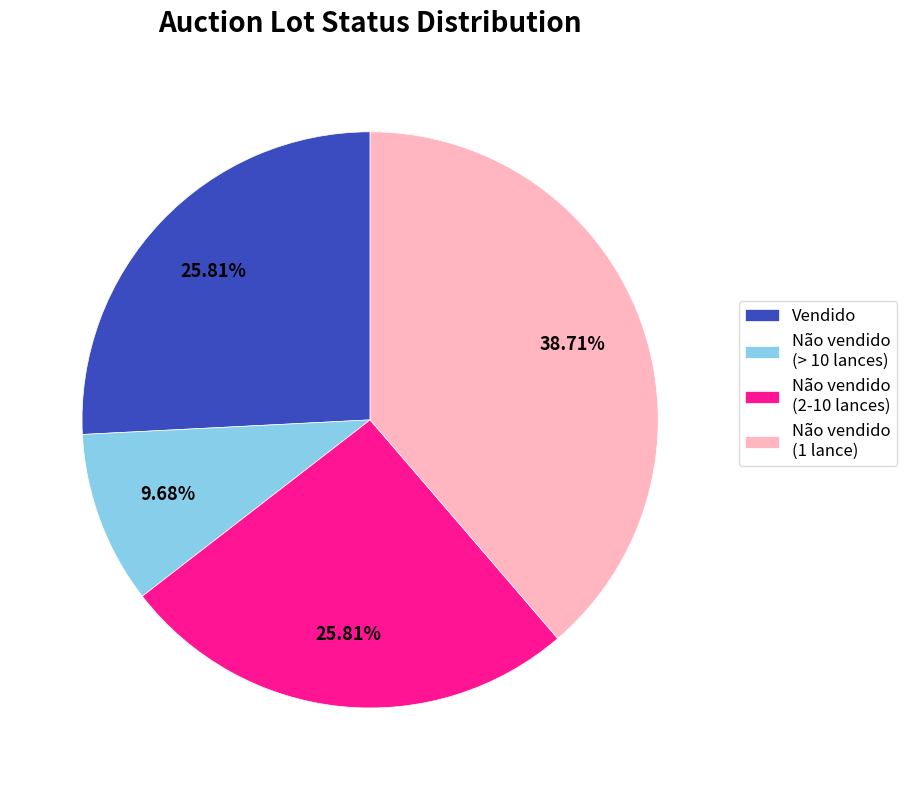

Combined, do Não vendido (> 10 lances) and Vendido account for over 50%?

No